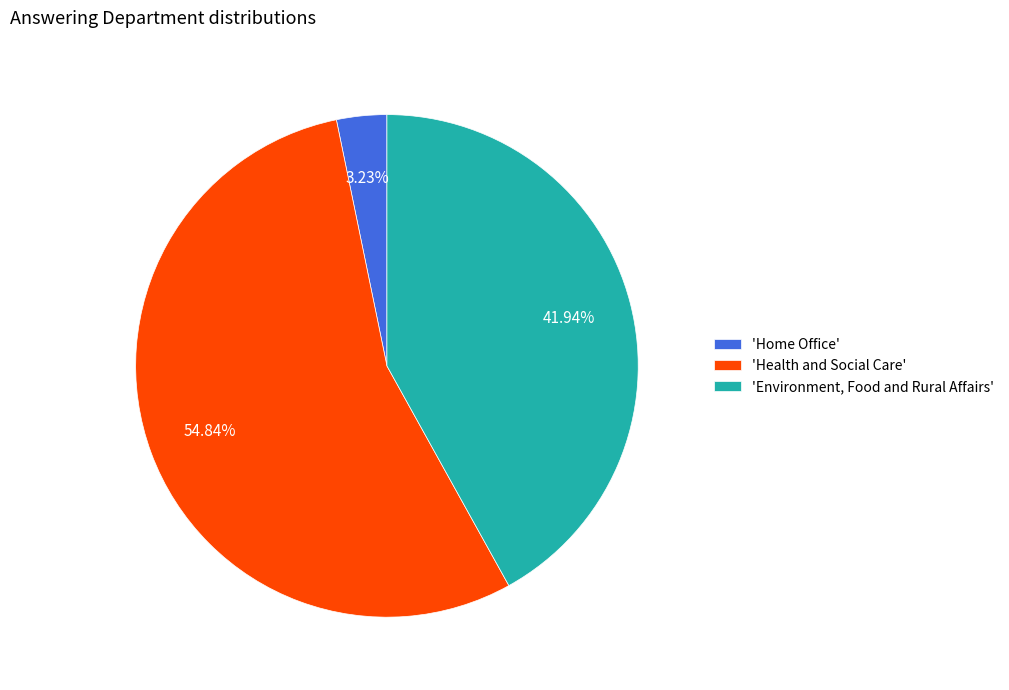

To the nearest percent, what is the average slice percentage?

33%